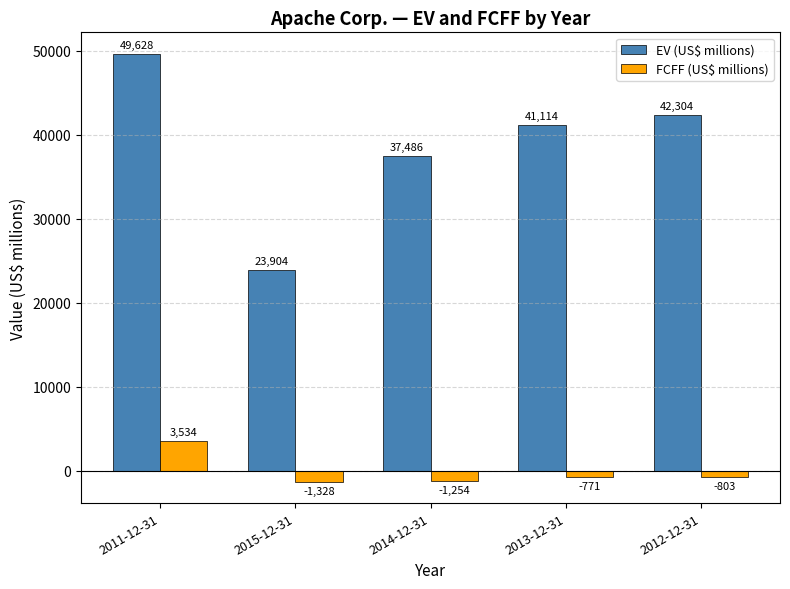

The FCFF (US$ millions) series shows 1160 at 2011-12-31. True or false?

False